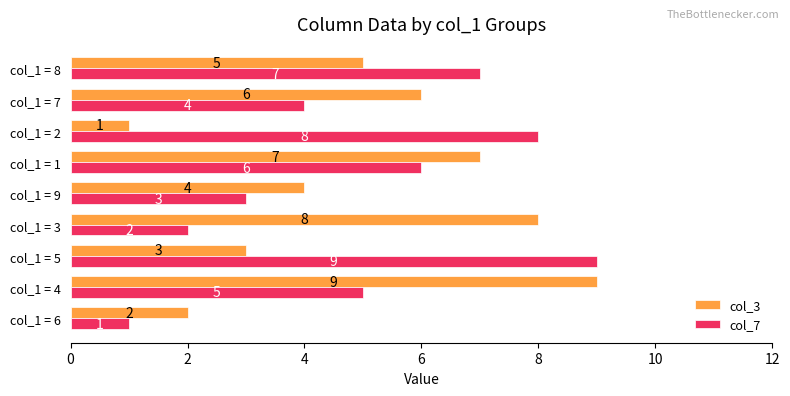

Is it true that col_7 equals 1 at col_1 = 9?

False